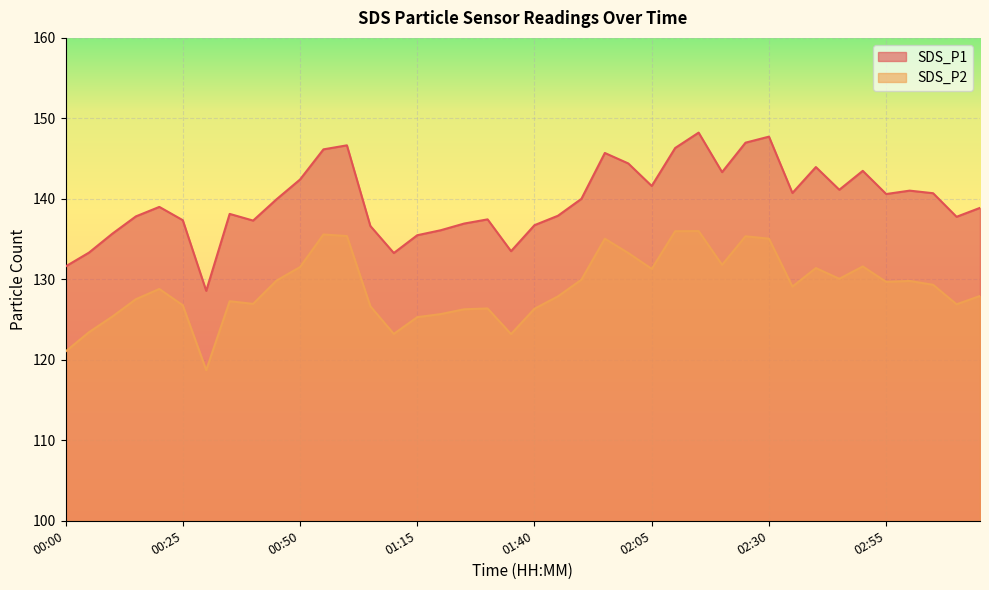

What is the approximate value of SDS_P2 at 01:35?

123.2